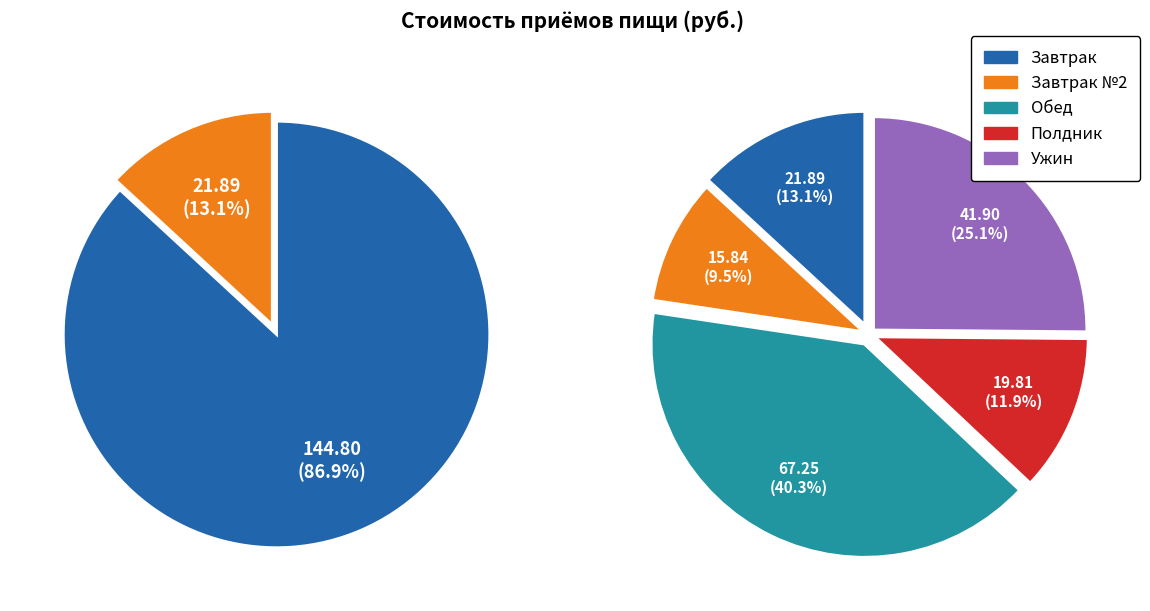

Is there any slice that represents more than half of the pie?

No